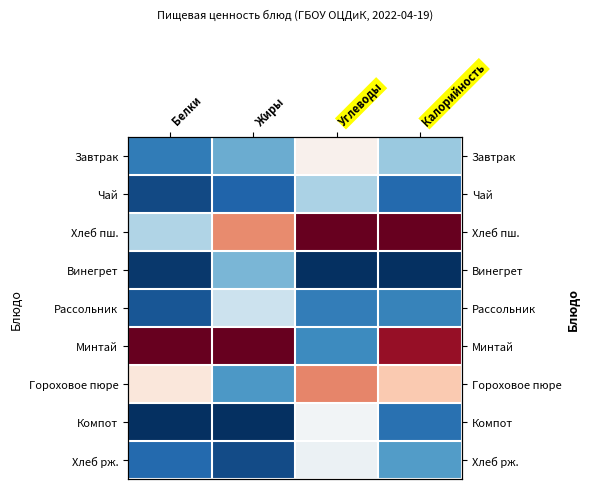

At which category does the chart reach its peak across all series?

Углеводы